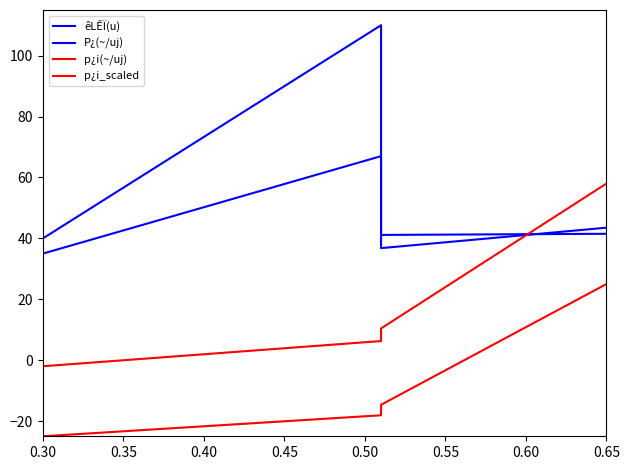

Does the chart display data point markers on the line(s)?

No